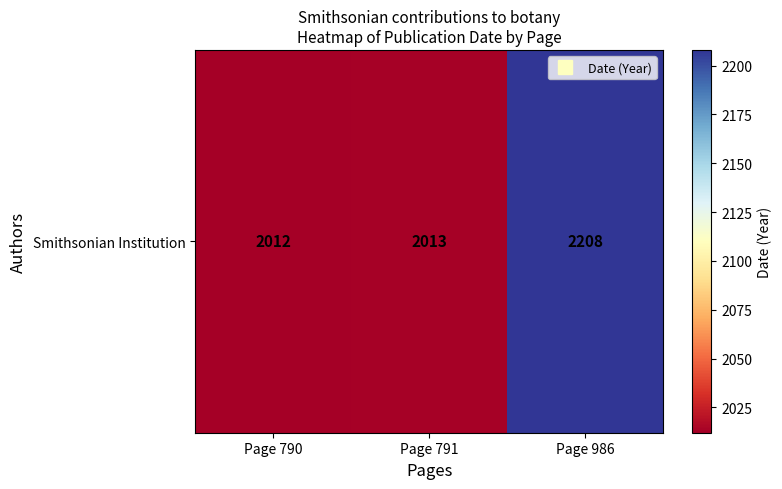

List the labels in order of value, smallest first.

Page 790, Page 791, Page 986